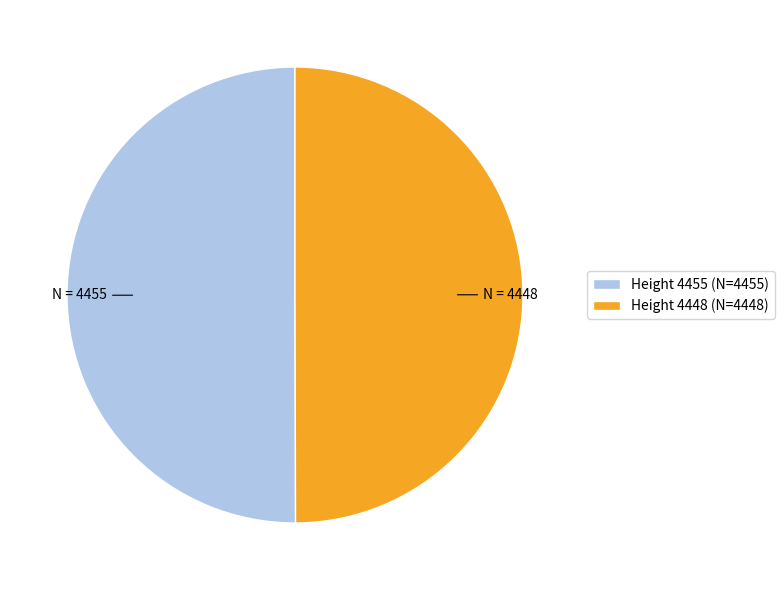

What is the ratio of the value at Height 4455 to the value at Height 4448?

1.0